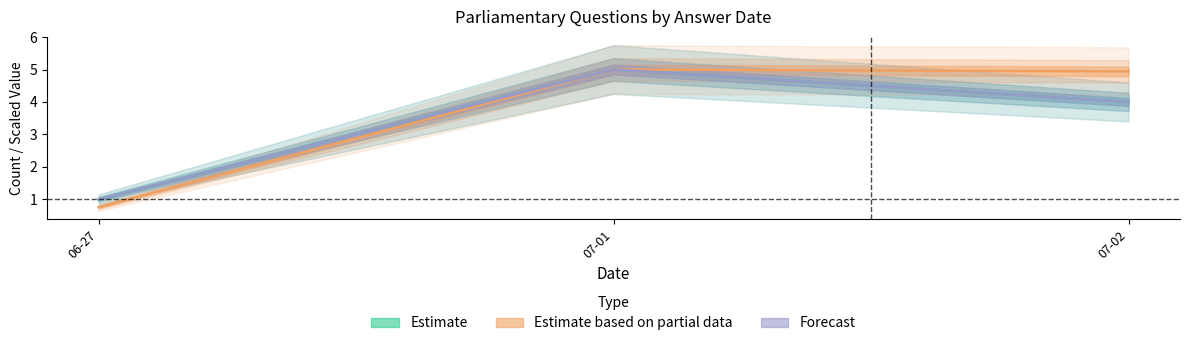

What is the difference between the highest and lowest values at 06-27?

0.2